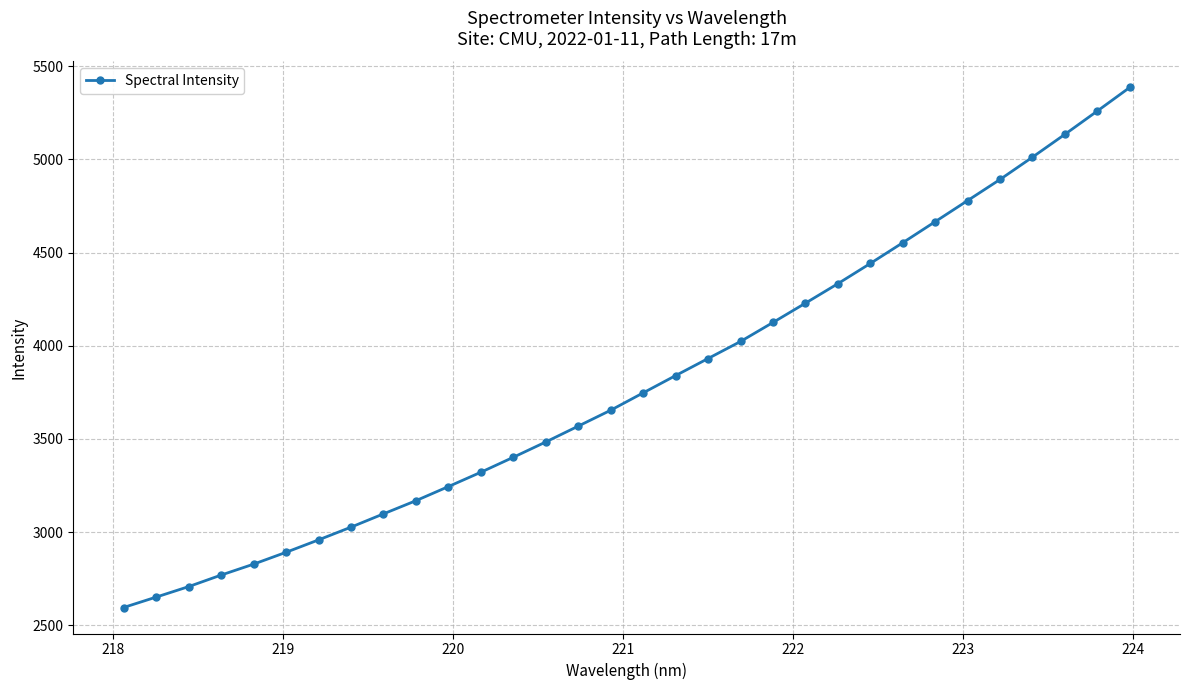

What is the difference between the maximum and minimum values?

2789.8